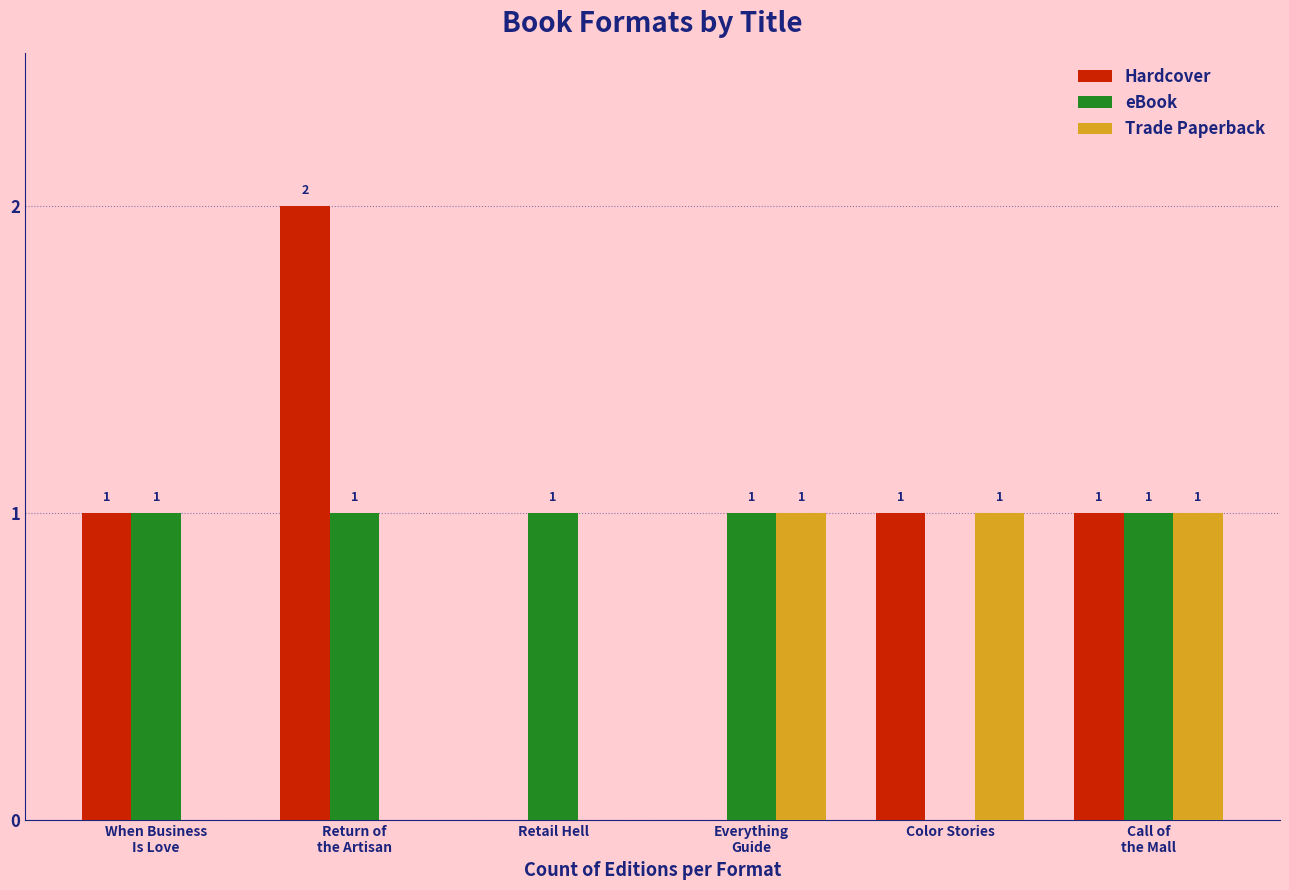

At which label is eBook closest to 0?

Color Stories